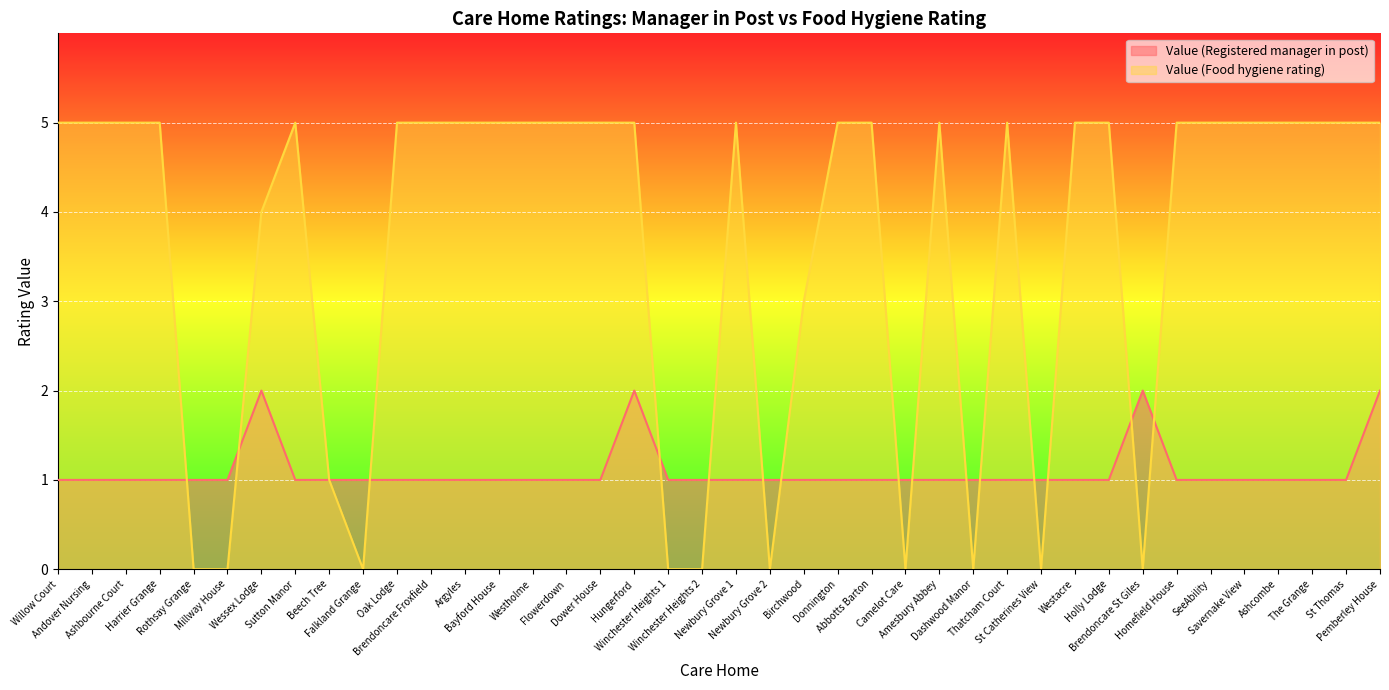

True or false: Value (Registered manager in post) and Value (Food hygiene rating) cross at least once.

True